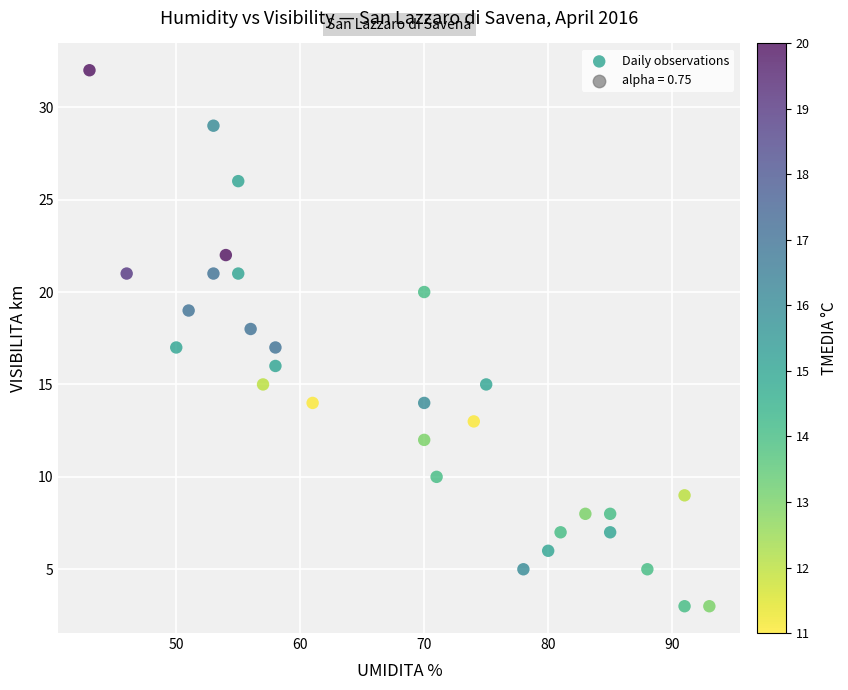

What is the range of Y values (max minus min)?

29